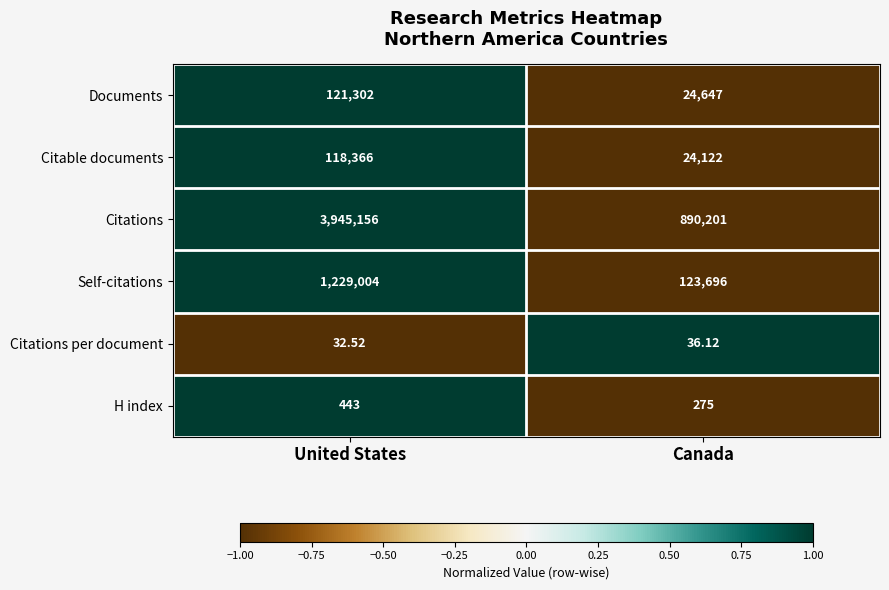

Which series has the largest range (max minus min)?

Citations